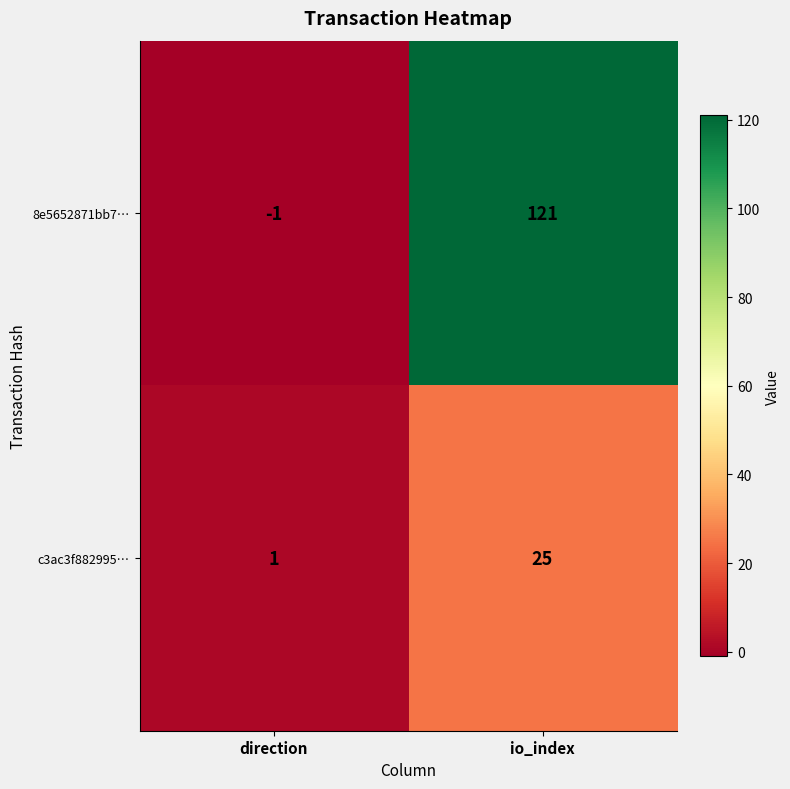

What is the difference between the 8e5652871bb7… values at direction and io_index?

122